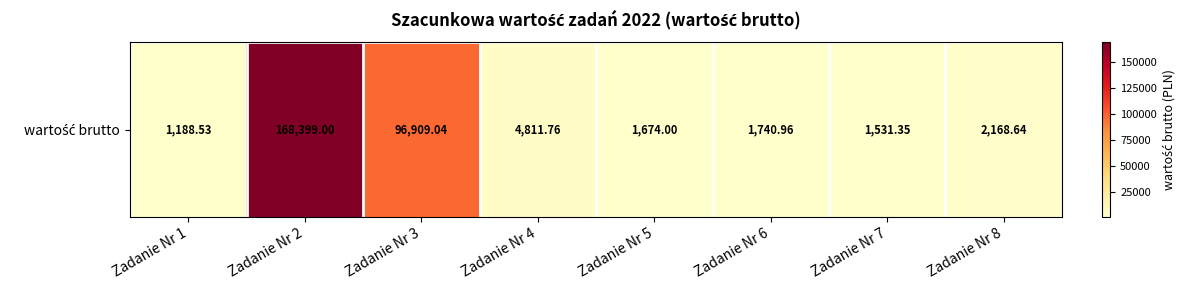

What is the change in value from Zadanie Nr 3 to Zadanie Nr 7?

-95377.7